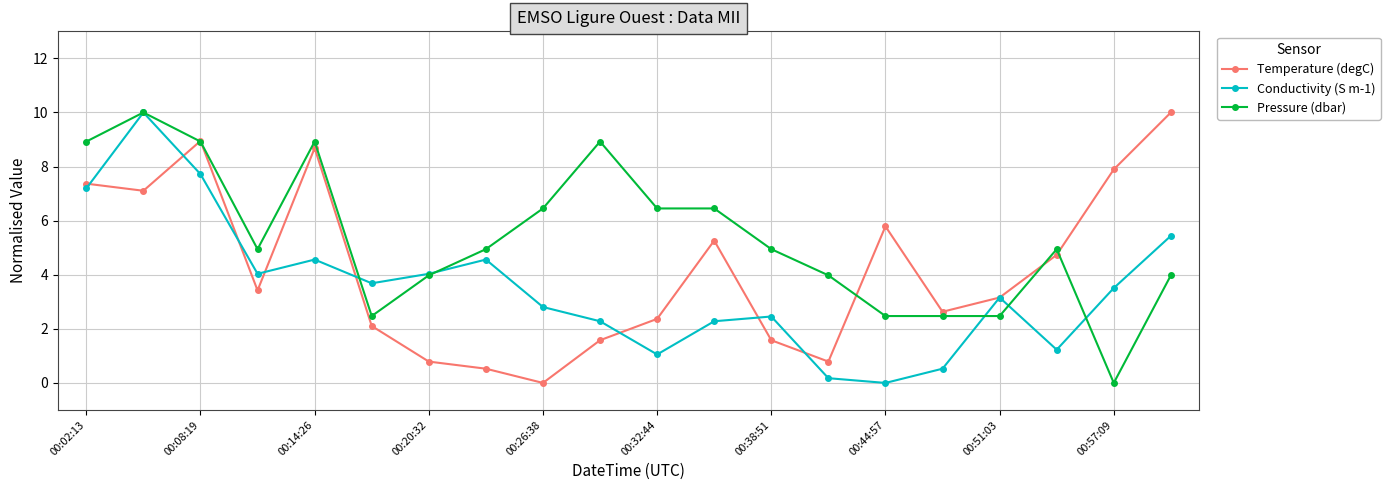

How many interior local valleys does the Conductivity (S m-1) series have?

5